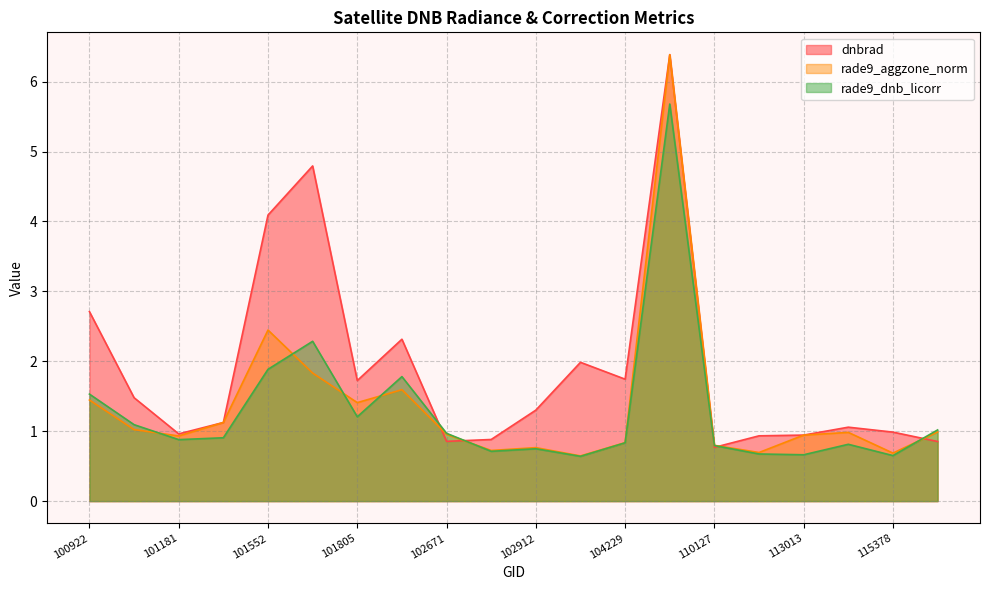

How many interior local peaks does the rade9_aggzone_norm series have?

5